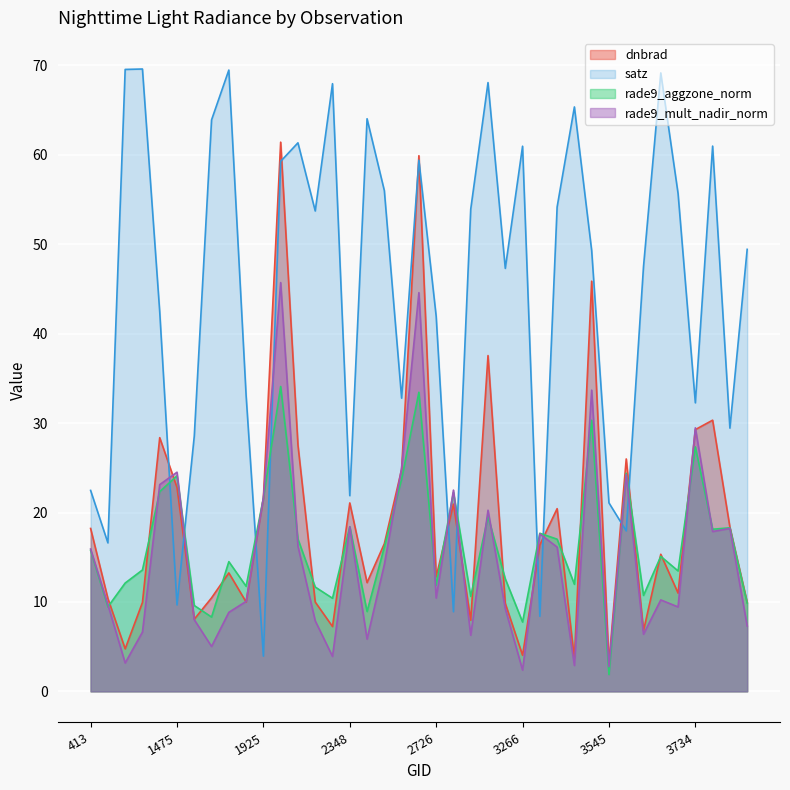

What is the smallest value displayed?

1.9